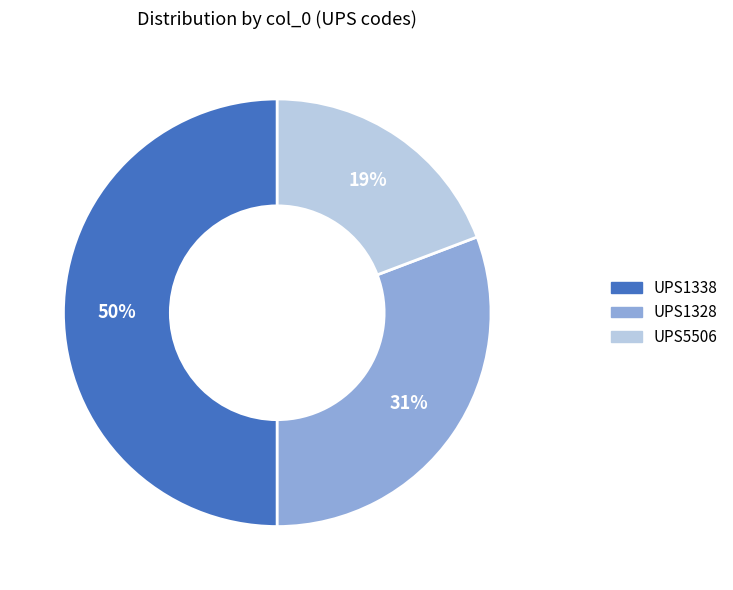

To the nearest percent, what portion does UPS1328 represent?

31%